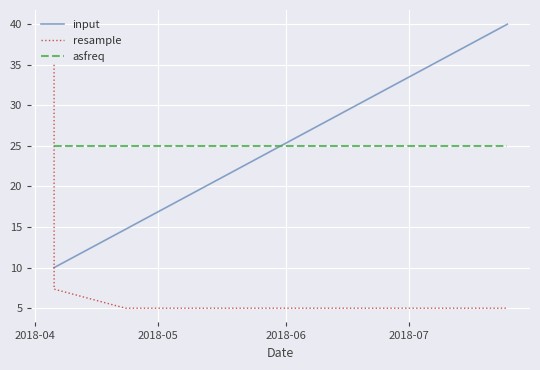

True or false: resample and input cross at least once.

True